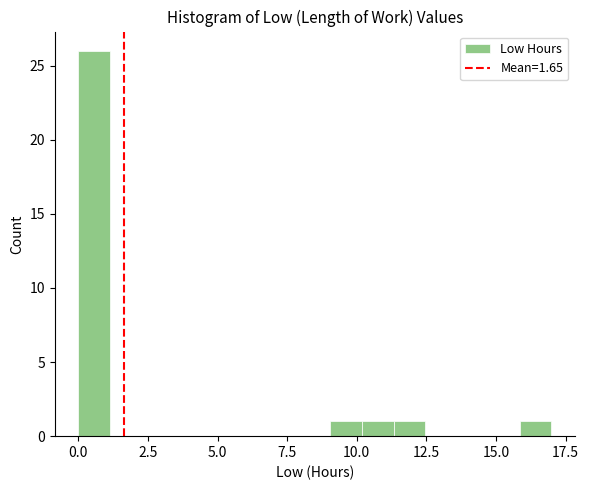

Read against the x-axis, roughly where is the centre of the tallest bar?

0.5